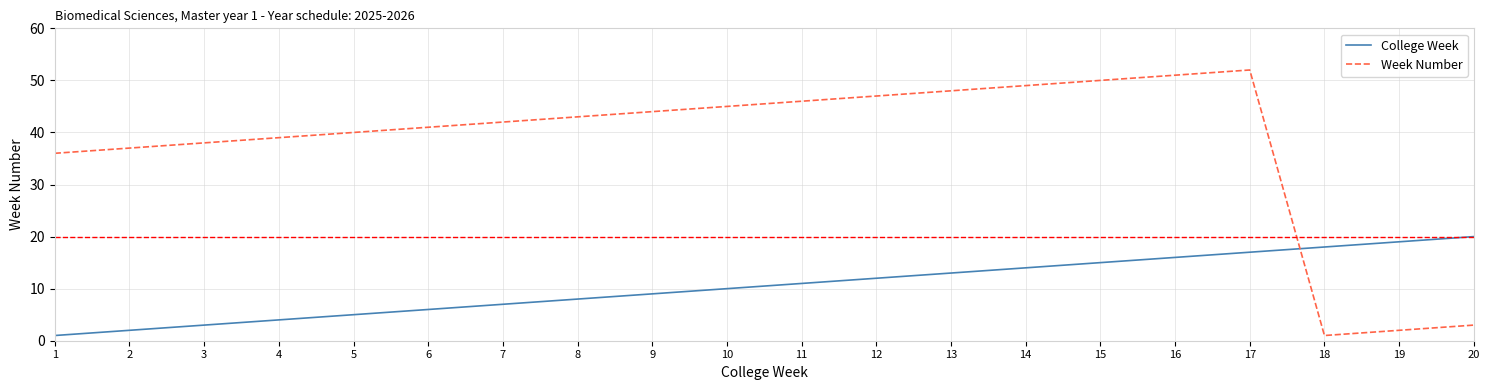

At 6, list the series in order from smallest to largest.

College Week, Week Number